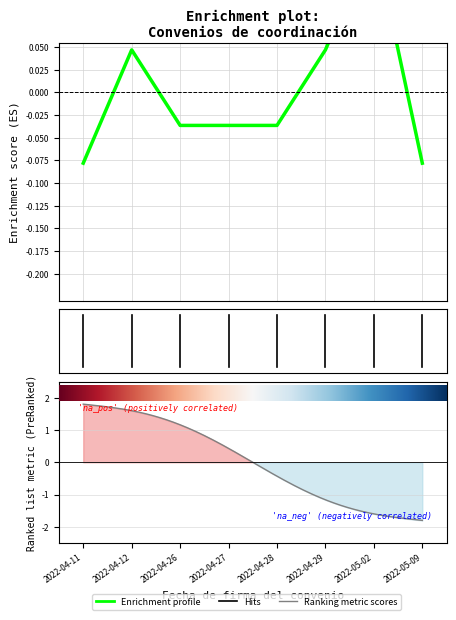

What is the greatest value displayed?

0.2